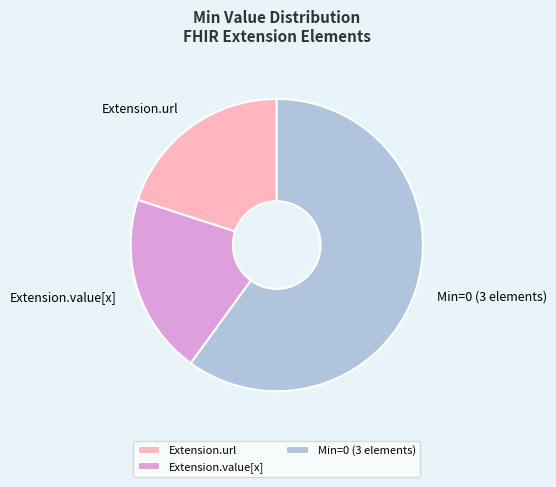

Is there a majority slice in this chart?

Yes